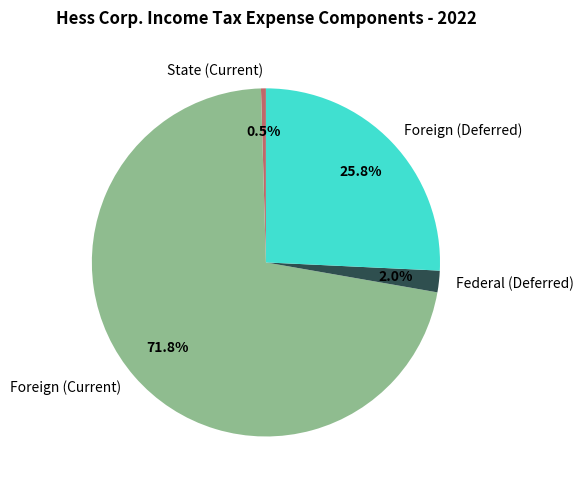

Which slice is the smallest?

State (Current)